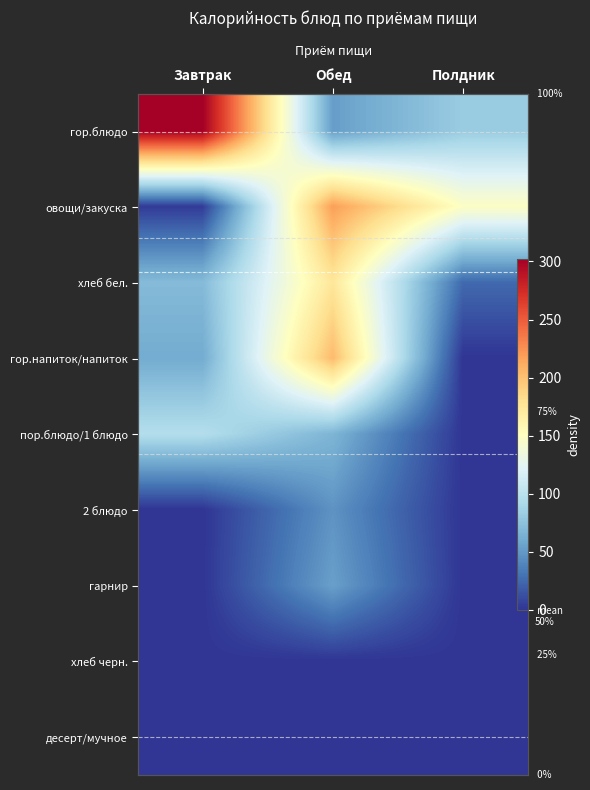

How many data points in хлеб бел. are less than 70?

1